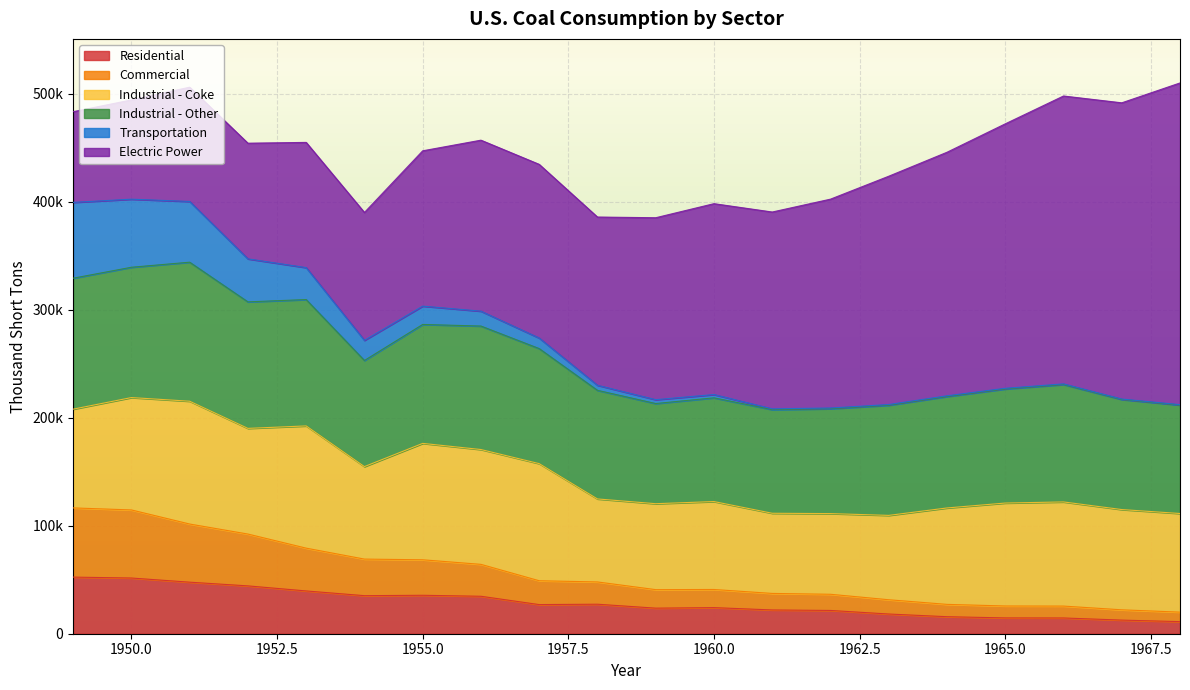

How many interior local valleys does the Residential series have?

3